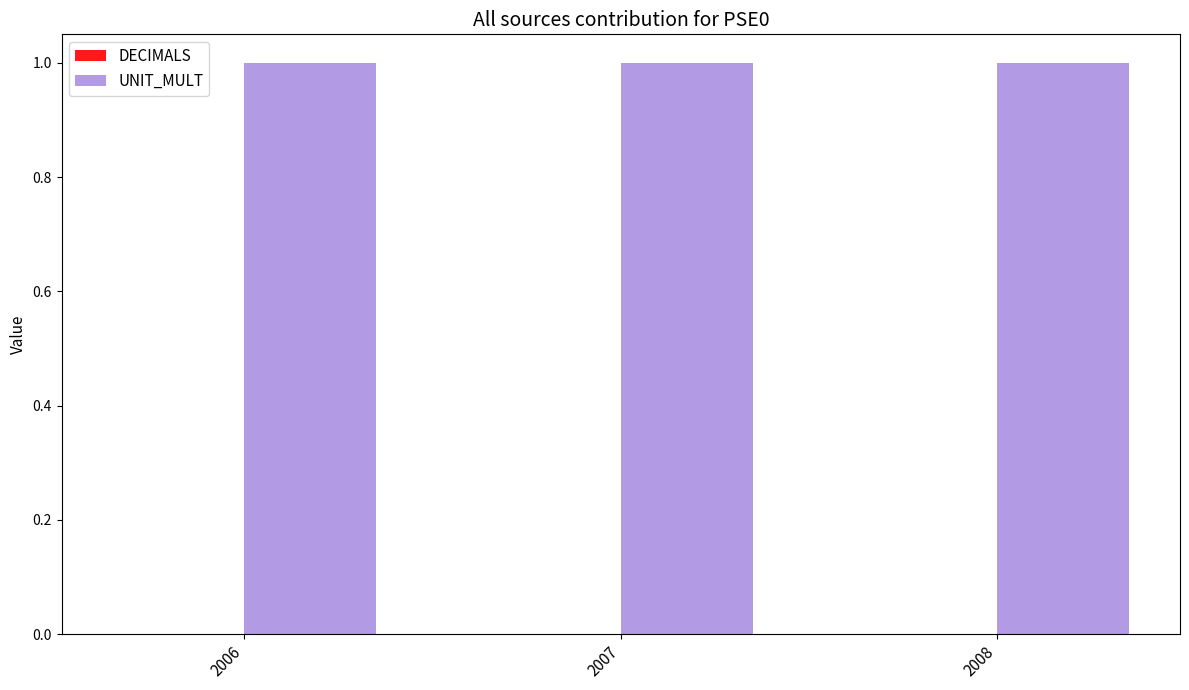

What value does the UNIT_MULT series have at 2007?

1